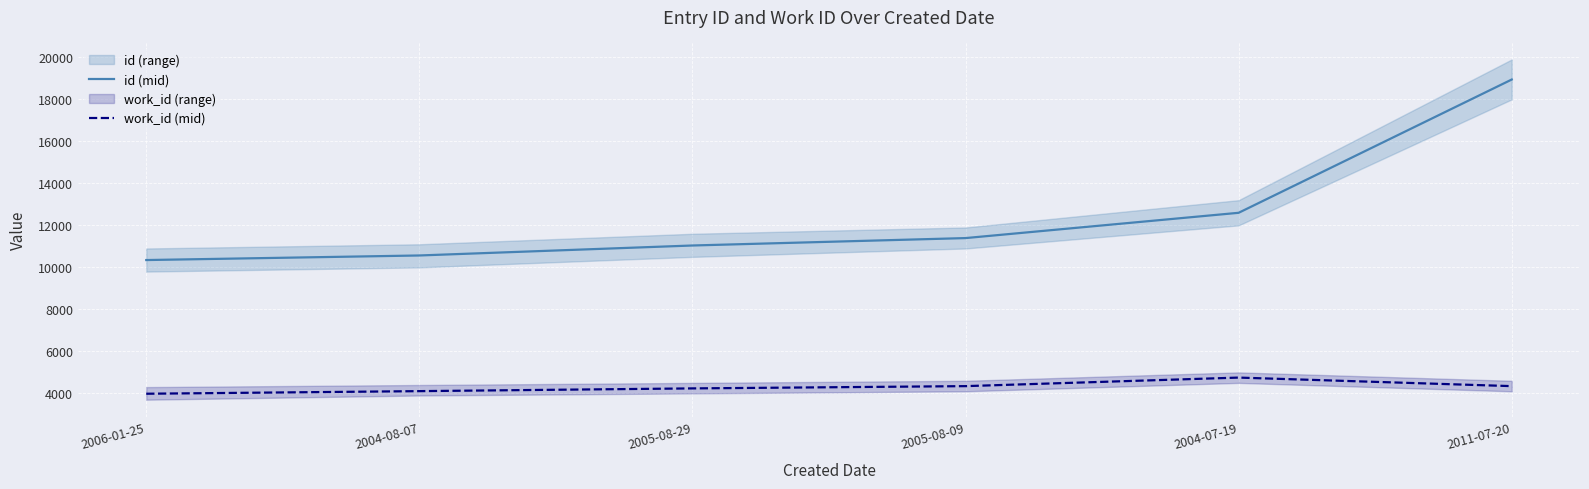

True or false: id (mid) has a value of 15826 at 2004-08-07.

False